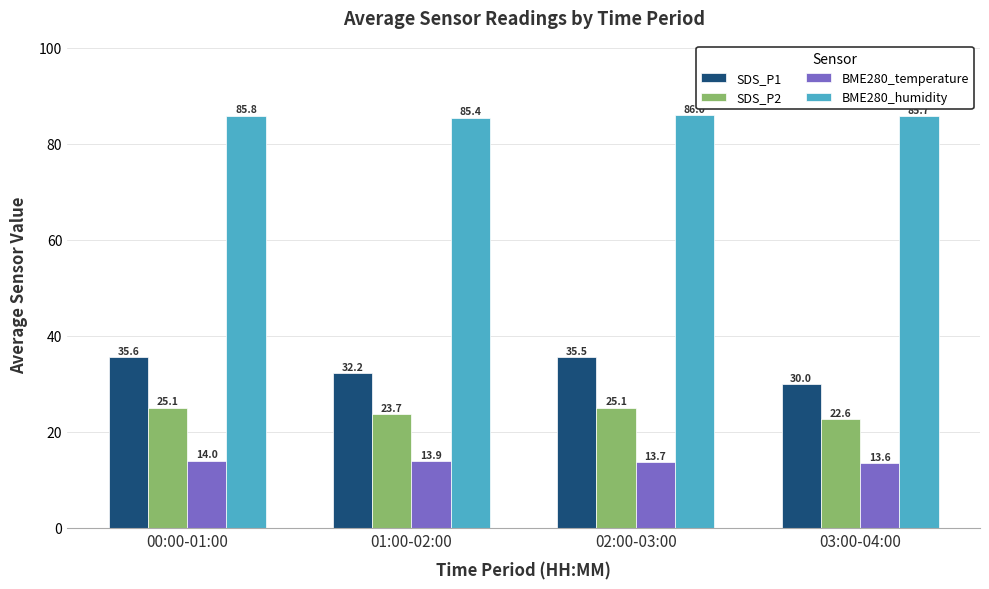

What is the approximate value of SDS_P2 at 00:00-01:00?

25.1